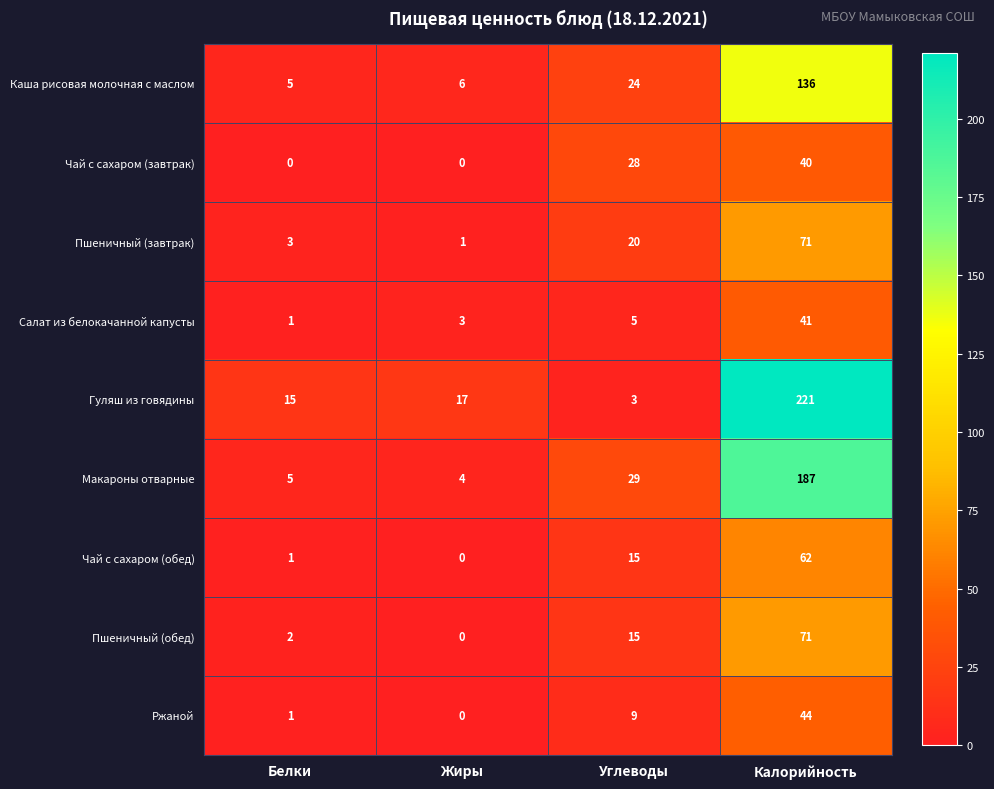

List the labels in order of Макароны отварные value, smallest first.

Жиры, Белки, Углеводы, Калорийность